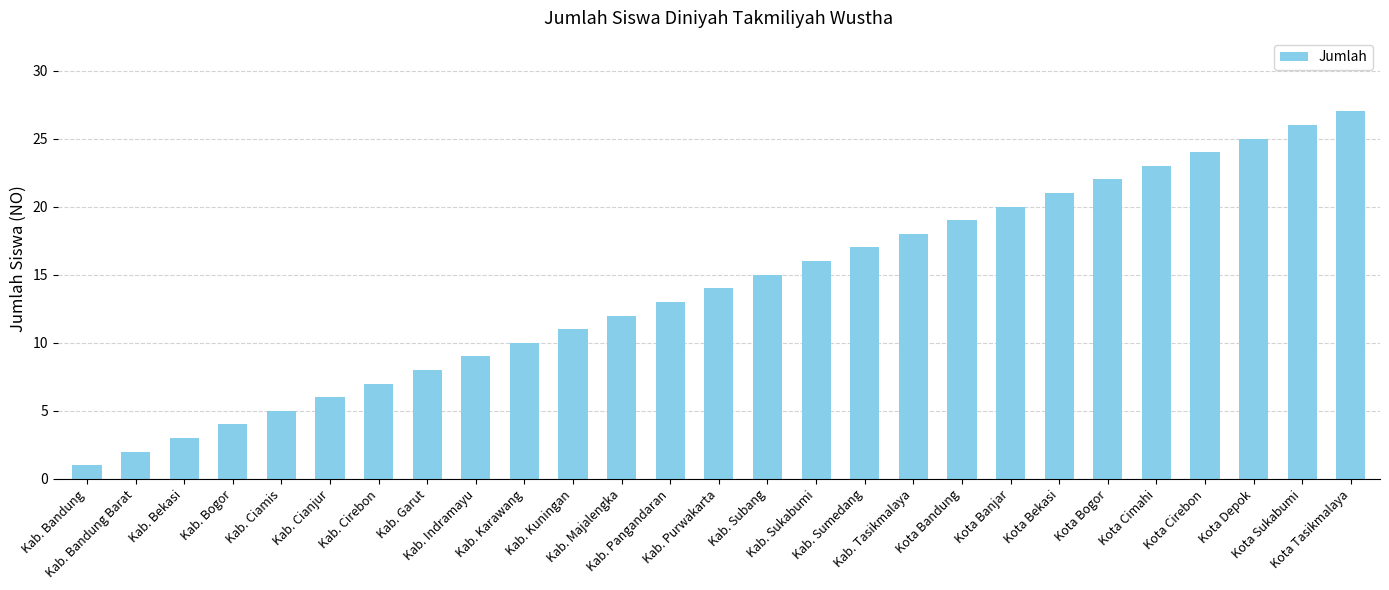

Reading left to right, transcribe all the data shown in this chart.

Kab. Bandung=1	Kab. Bandung Barat=2	Kab. Bekasi=3	Kab. Bogor=4	Kab. Ciamis=5	Kab. Cianjur=6	Kab. Cirebon=7	Kab. Garut=8	Kab. Indramayu=9	Kab. Karawang=10	Kab. Kuningan=11	Kab. Majalengka=12	Kab. Pangandaran=13	Kab. Purwakarta=14	Kab. Subang=15	Kab. Sukabumi=16	Kab. Sumedang=17	Kab. Tasikmalaya=18	Kota Bandung=19	Kota Banjar=20	Kota Bekasi=21	Kota Bogor=22	Kota Cimahi=23	Kota Cirebon=24	Kota Depok=25	Kota Sukabumi=26	Kota Tasikmalaya=27